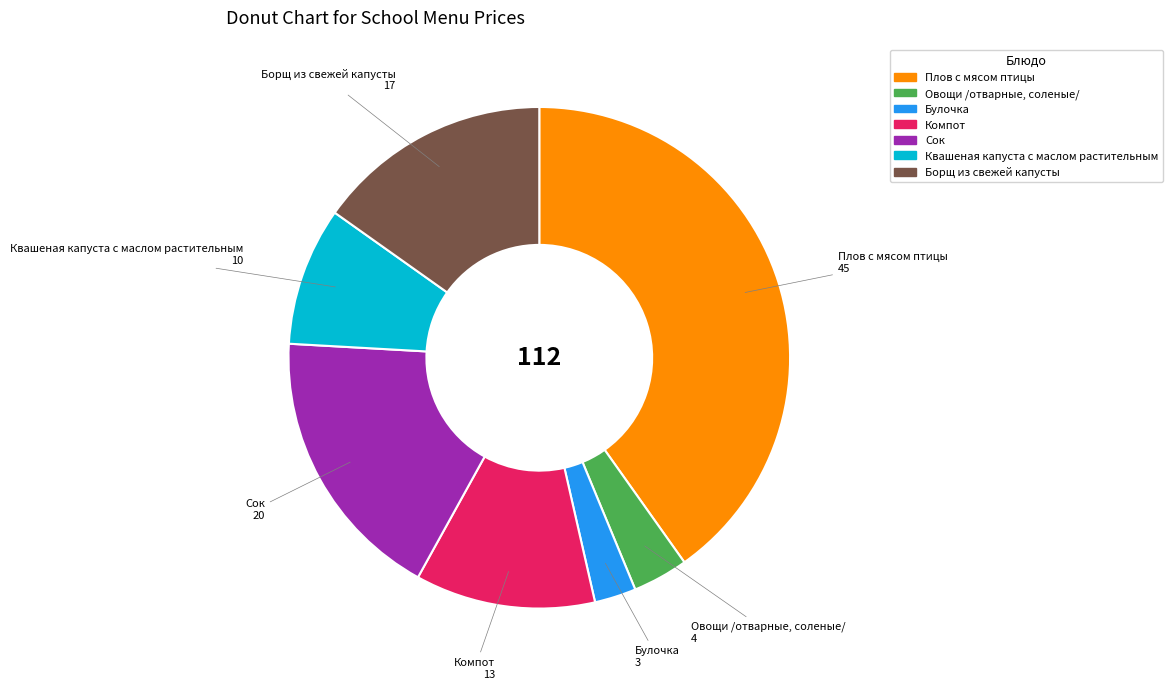

Is the sum of Квашеная капуста с маслом растительным and Компот greater than half?

No